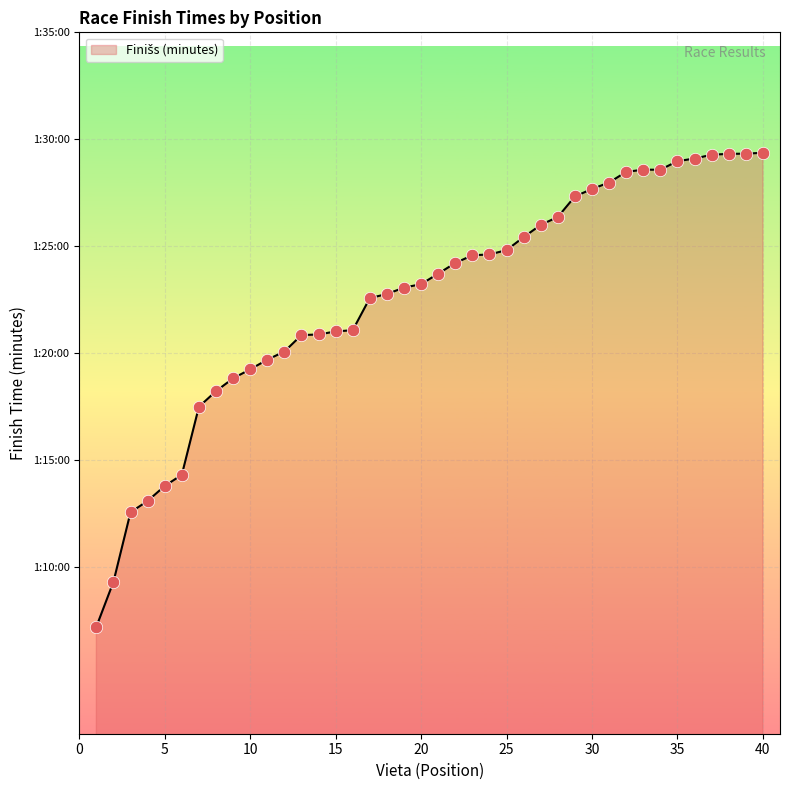

Is this an area chart (filled region under the line)?

Yes